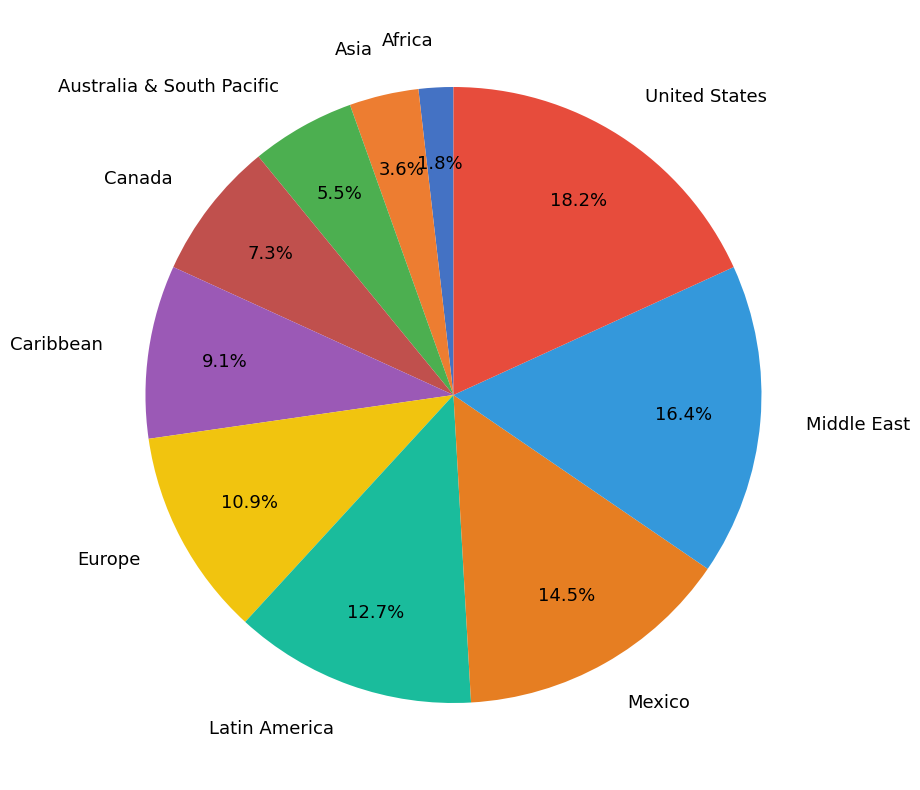

Is there a majority slice in this chart?

No